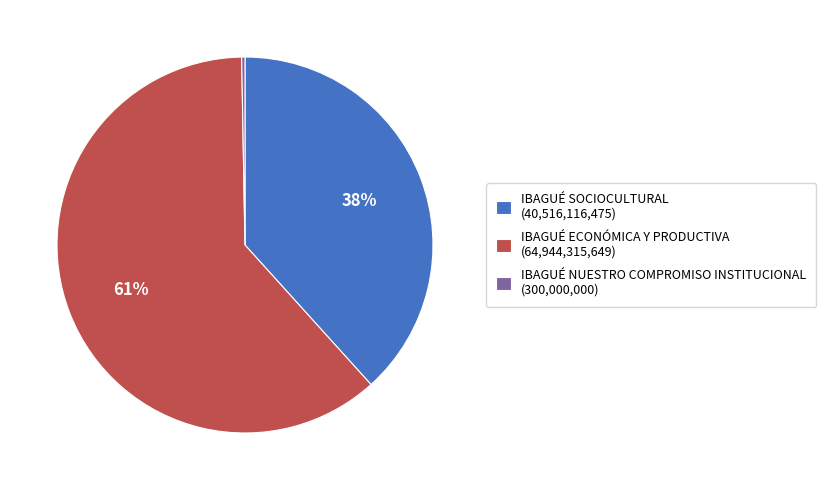

Rank the categories by value from highest to lowest.

IBAGUÉ ECONÓMICA Y PRODUCTIVA (64,944,315,649), IBAGUÉ SOCIOCULTURAL (40,516,116,475), IBAGUÉ NUESTRO COMPROMISO INSTITUCIONAL (300,000,000)